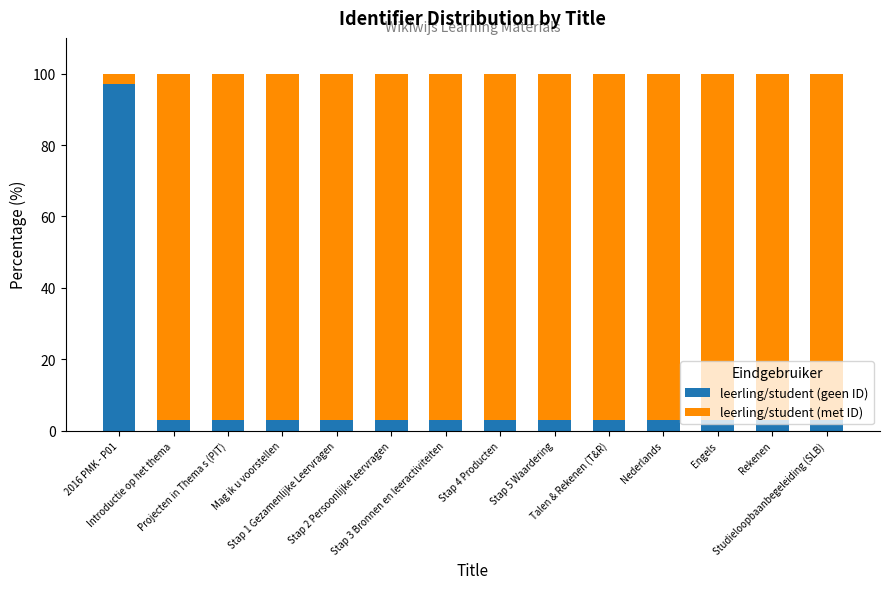

What is the maximum value for leerling/student (geen ID)?

97